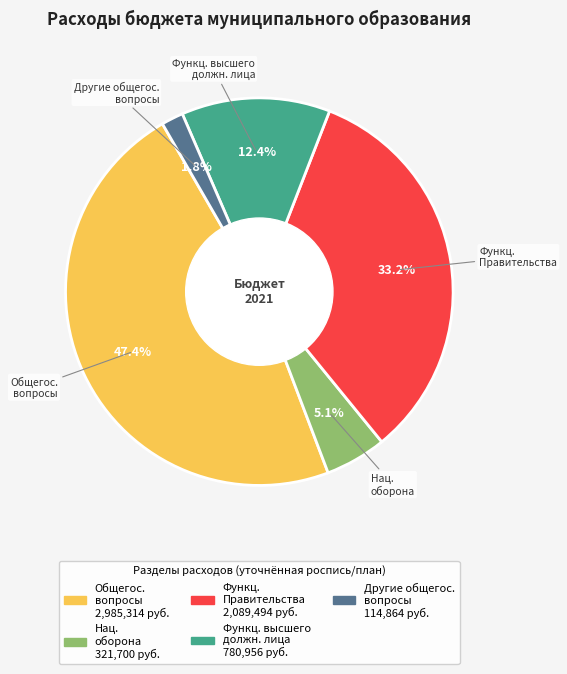

How many segments does this pie chart have?

5